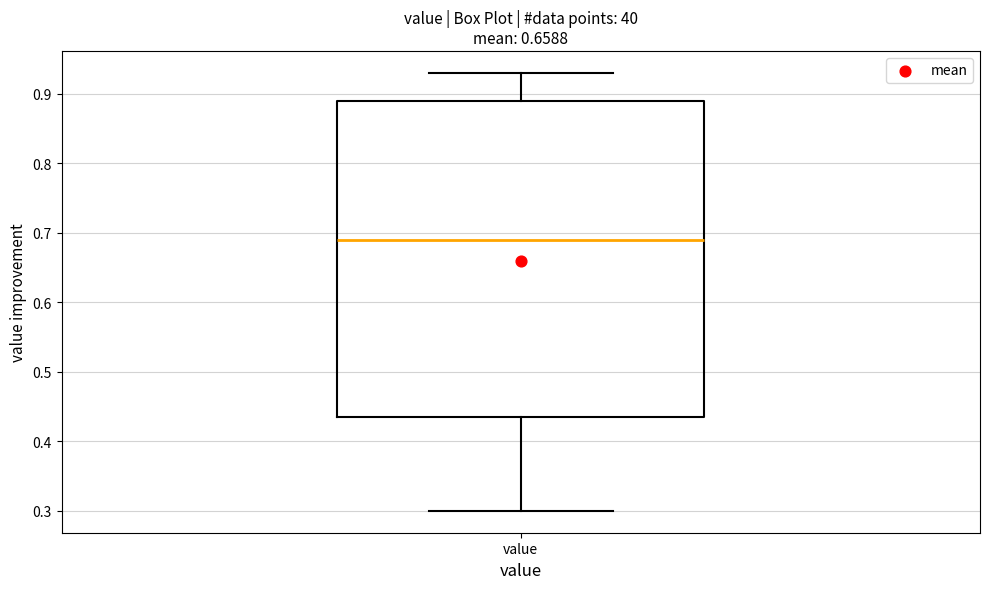

Transcribe this box plot: give where the median line is, the range the box spans, and where the two whiskers end, as read against the y-axis. The values are not printed on the chart, so give them approximately, as read against the axis.

median 0.69, box 0.44 to 0.89, whiskers 0.30 to 0.93